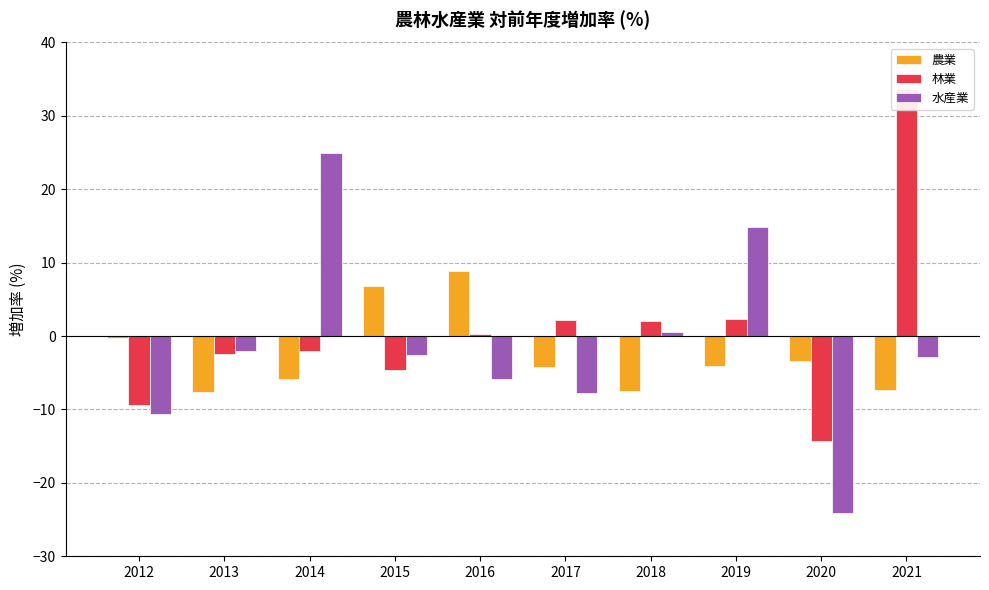

Between 2020 and 2021, which series saw the biggest shift?

林業